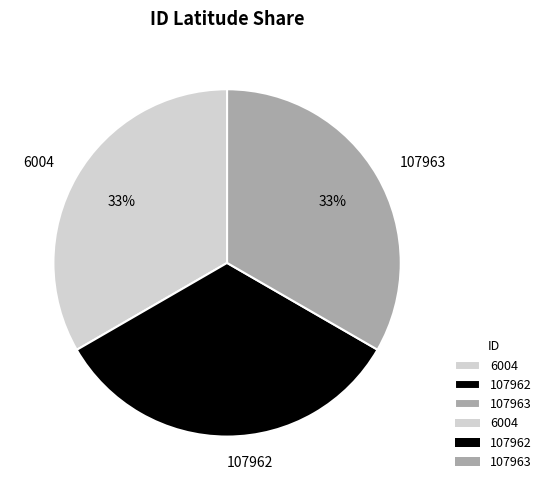

Count the number of slices in the pie.

3